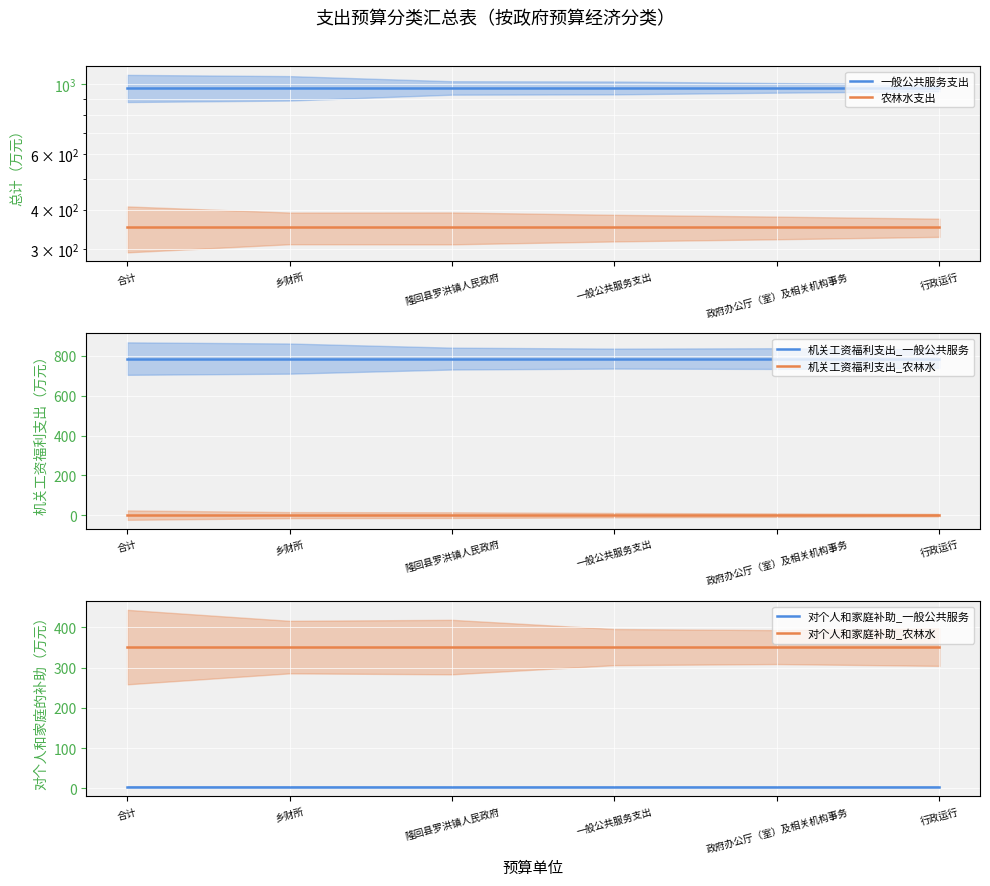

What is the label of the 4th point from the right?

隆回县罗洪镇人民政府